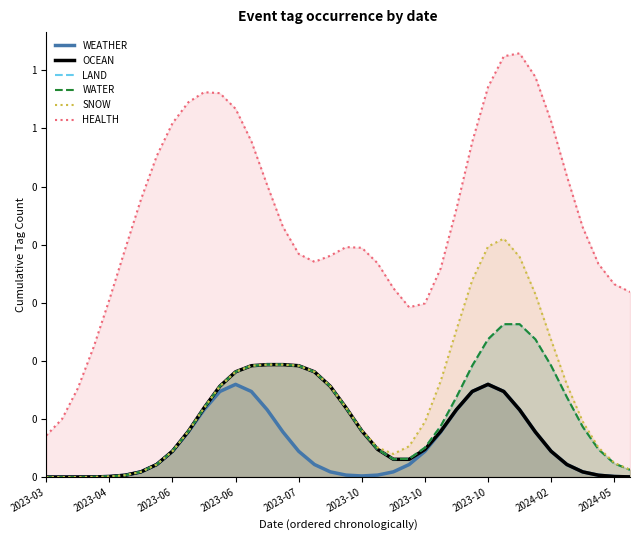

True or false: WEATHER has a value of 0.0 at 19.

True